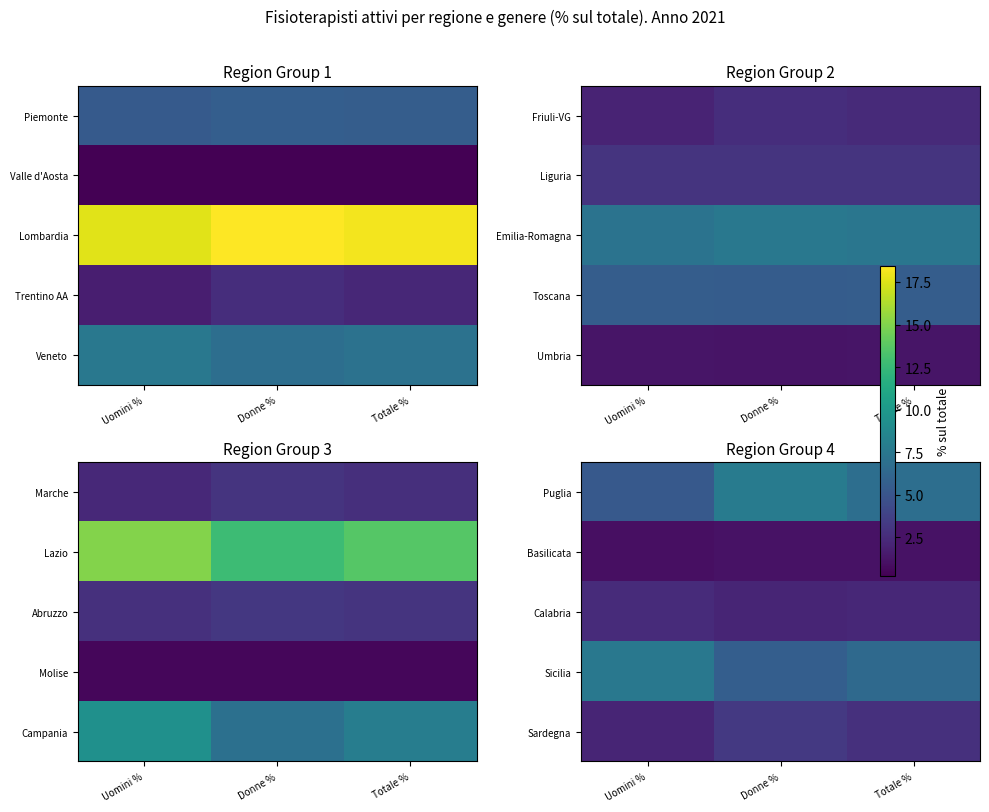

True or false: Puglia has a value of 7.8 at Donne %.

True